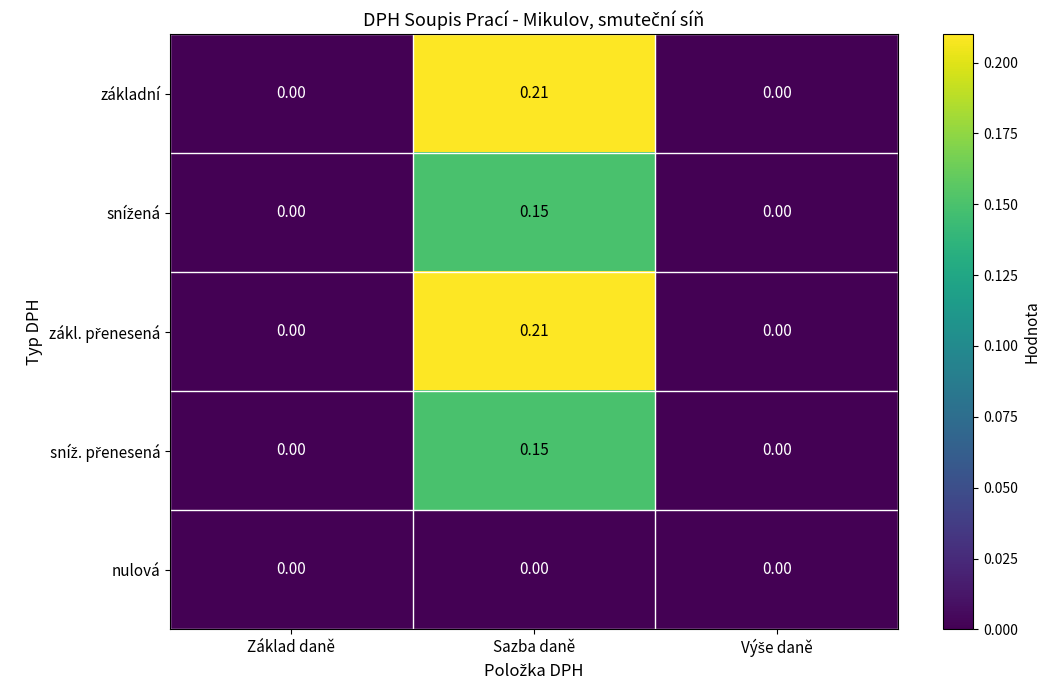

Which label corresponds to the largest value in the chart?

Sazba daně